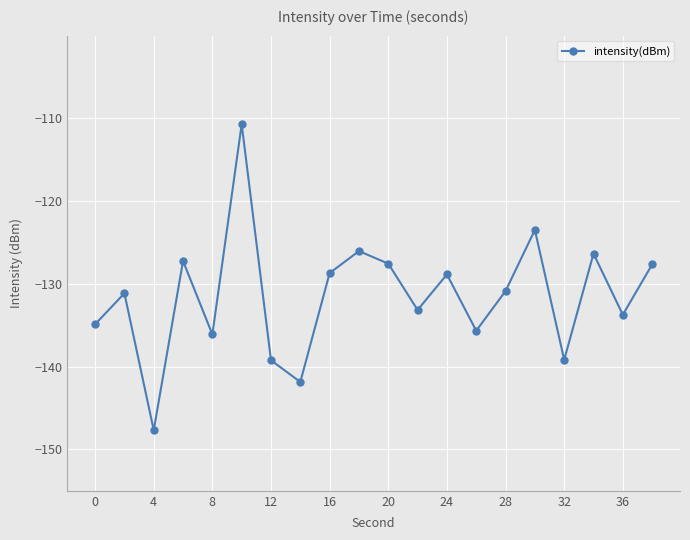

How many interior local valleys (lower than both neighbors) does the data have?

7